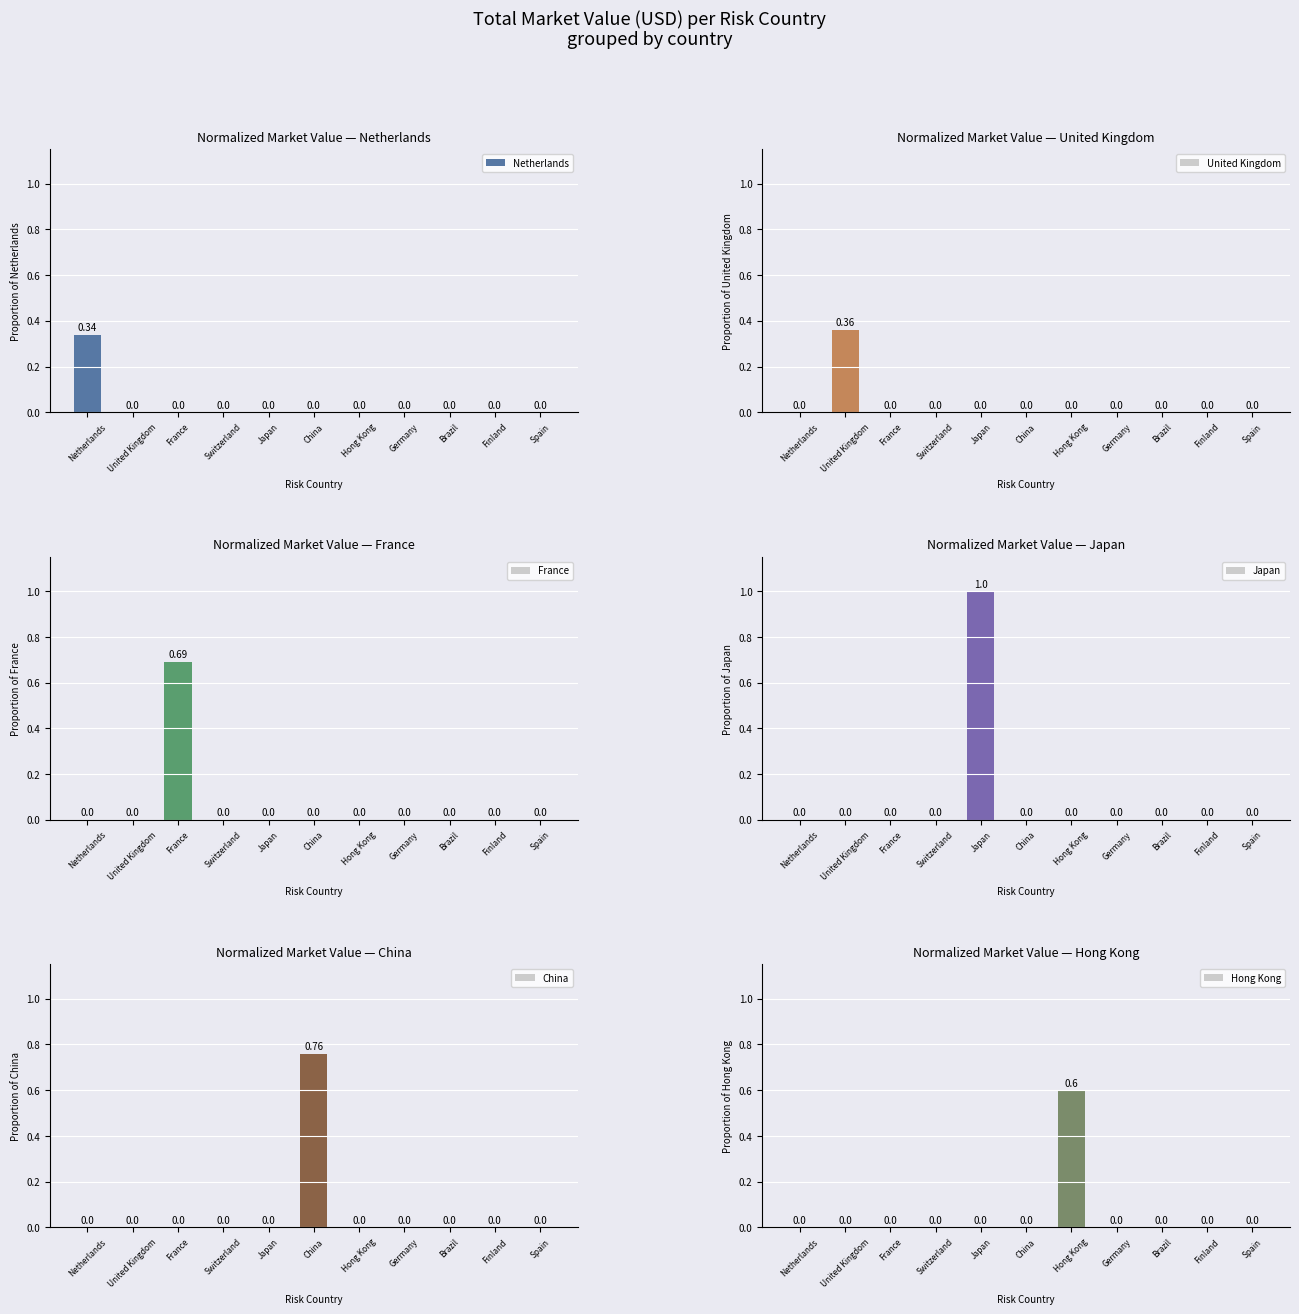

What is the highest value of the Japan series?

1.0